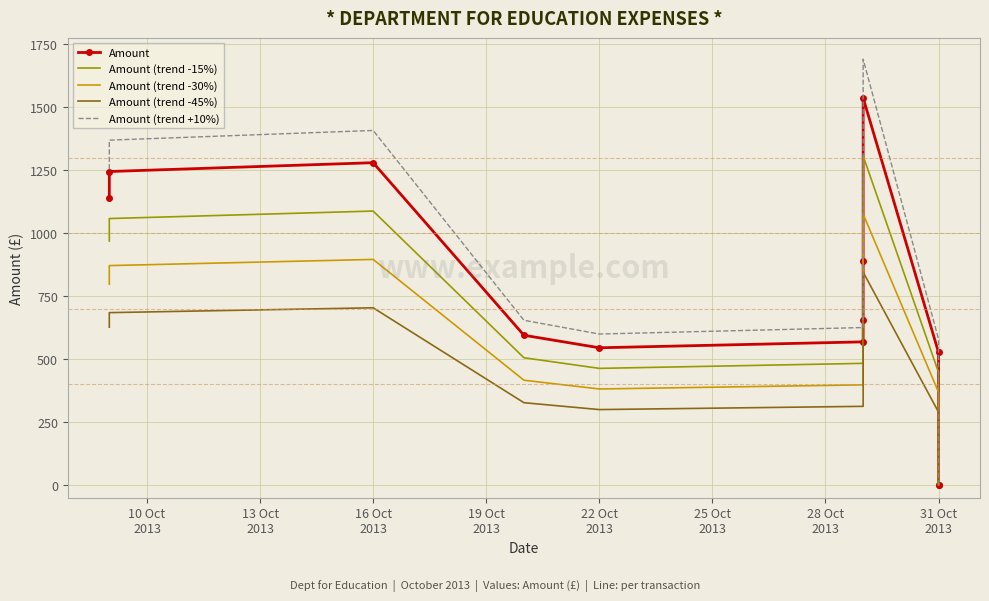

The Amount (trend +10%) series shows 654.4 at 19 Oct
2013. True or false?

True